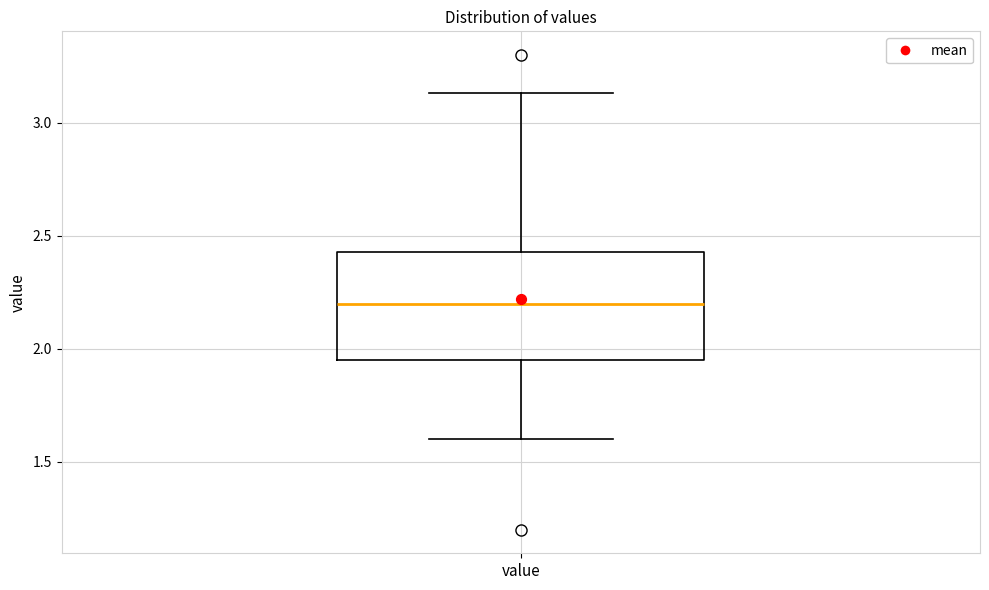

Where does the median line of the box for value sit on the y-axis? The values are not printed on the chart, so give them approximately, as read against the axis.

2.20